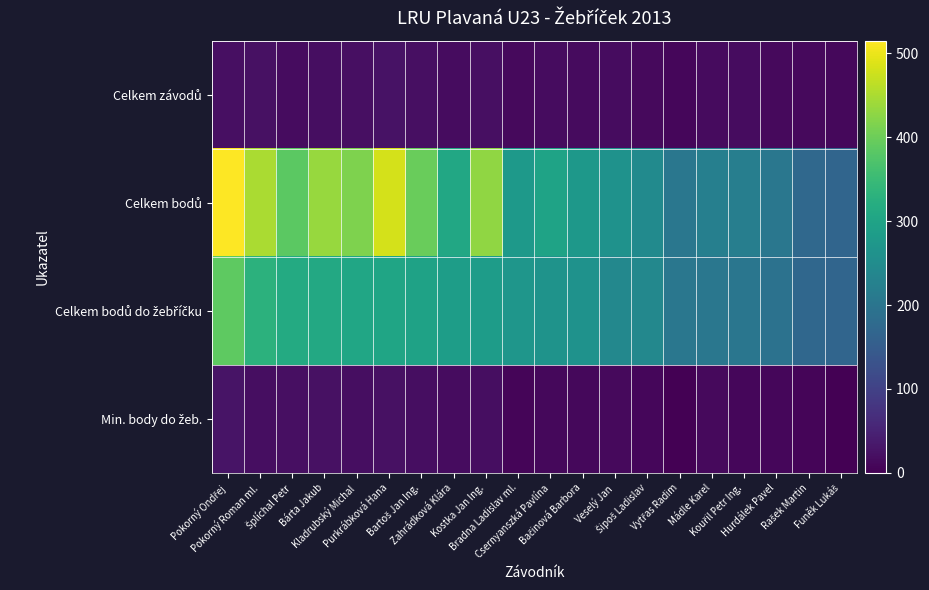

At which category does the chart reach its minimum across all series?

Vytřas Radim